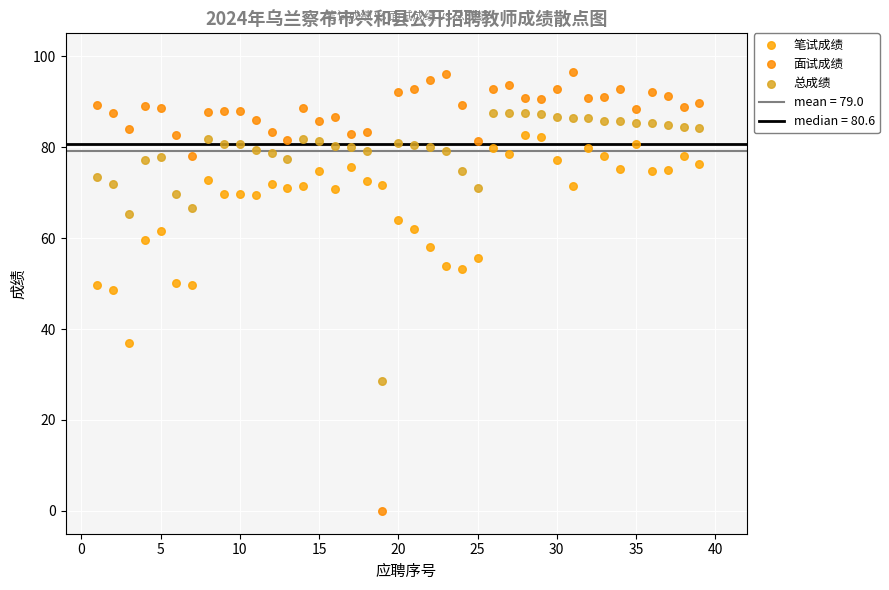

Across all data points, what is the range of X values (max minus min)?

38.0